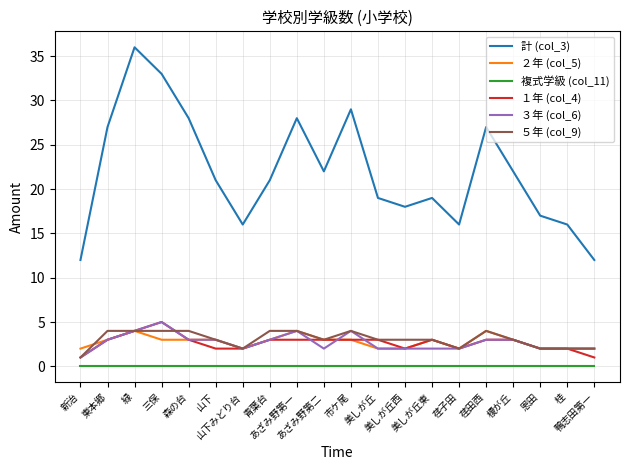

The ５年 (col_9) series shows 4 at あざみ野第一. True or false?

True